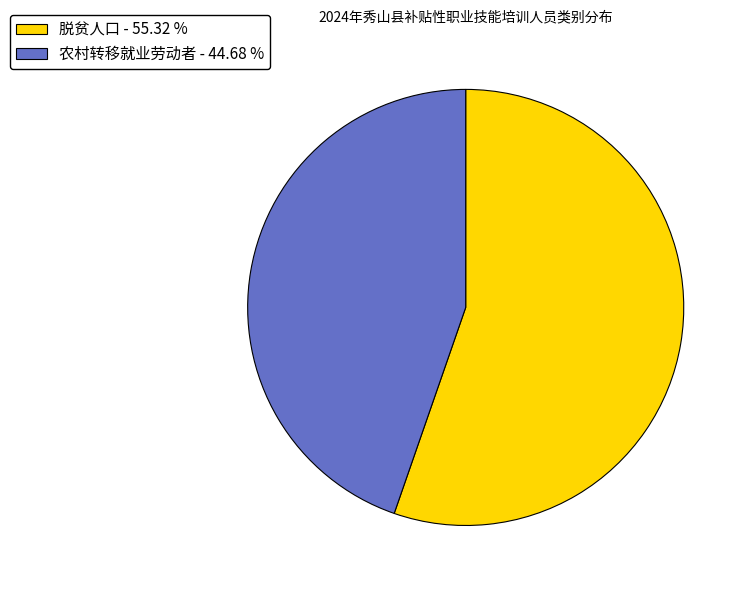

What is the ratio of the value at 脱贫人口 to the value at 农村转移就业劳动者?

1.2